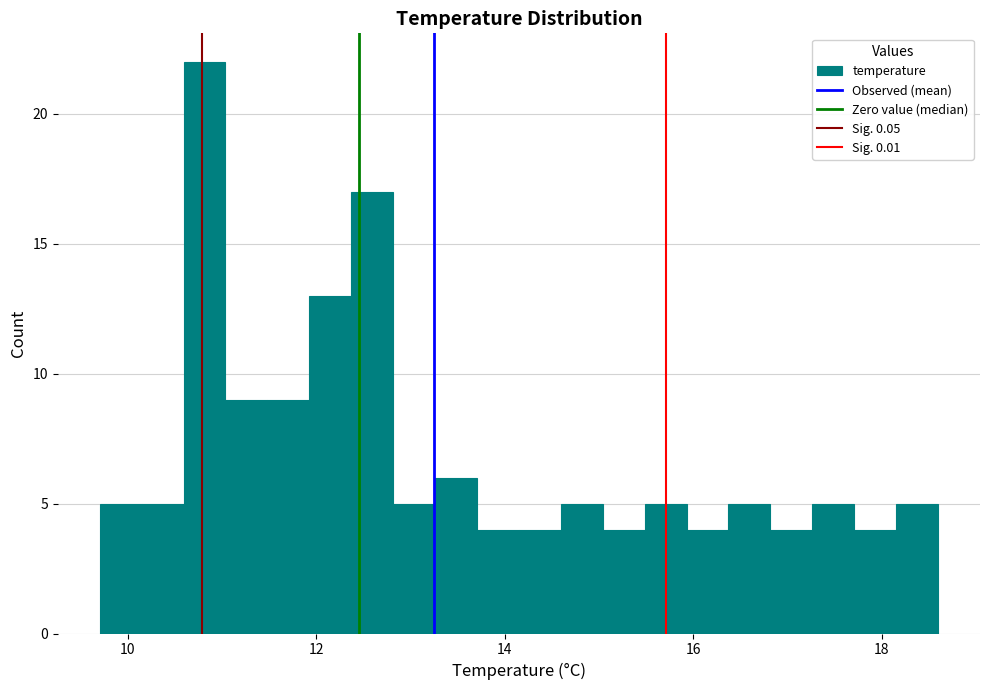

Read against the x-axis, roughly where is the centre of the tallest bar?

10.8